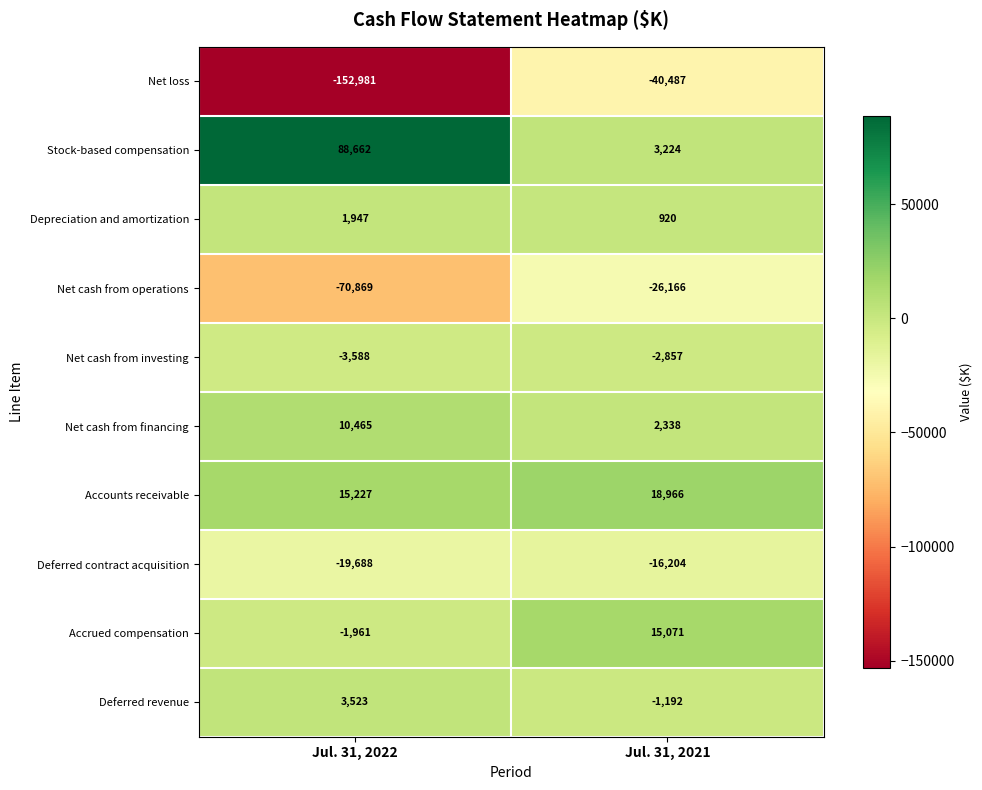

What is the approximate value of Stock-based compensation at Jul. 31, 2021?

3224